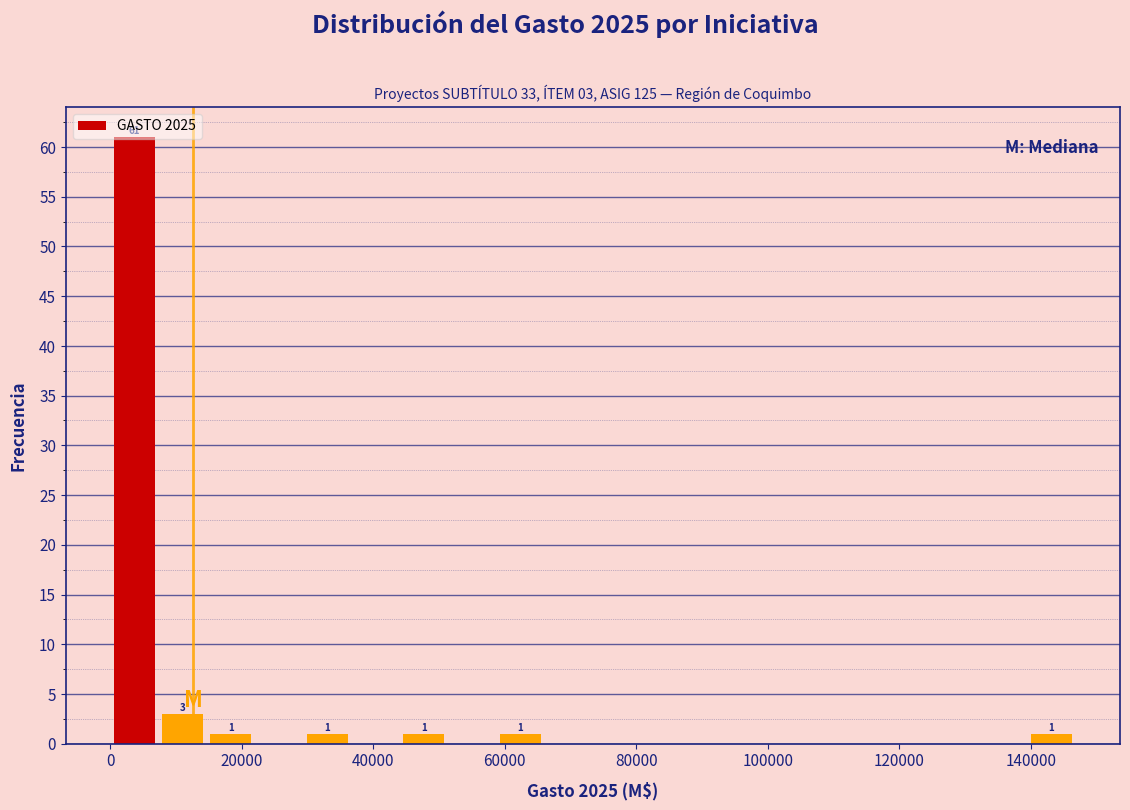

Around what value on the x-axis is the tallest bar? Give the approximate position of its centre, as read against the axis.

4000